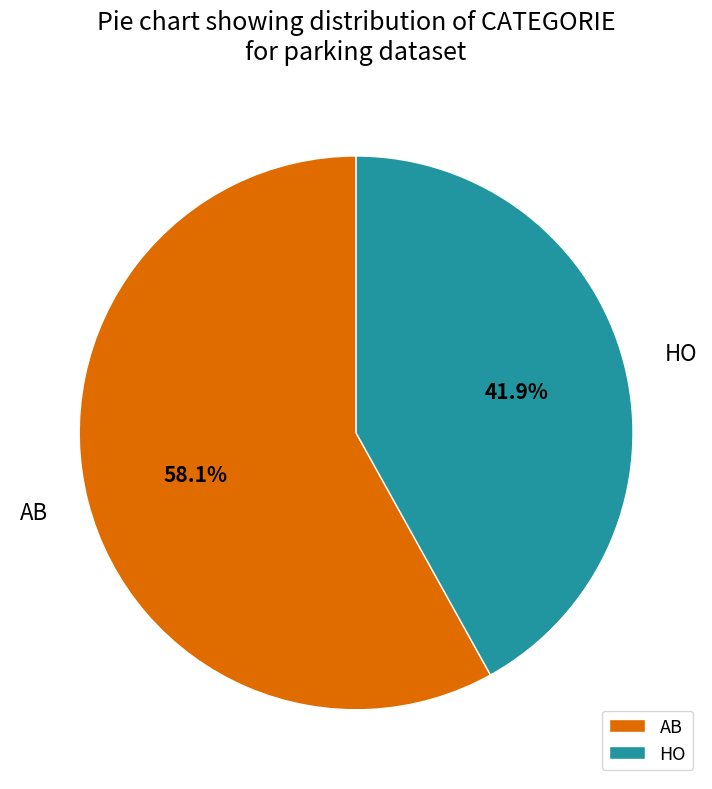

To the nearest percent, what is the difference between the largest and smallest slice percentages?

16%